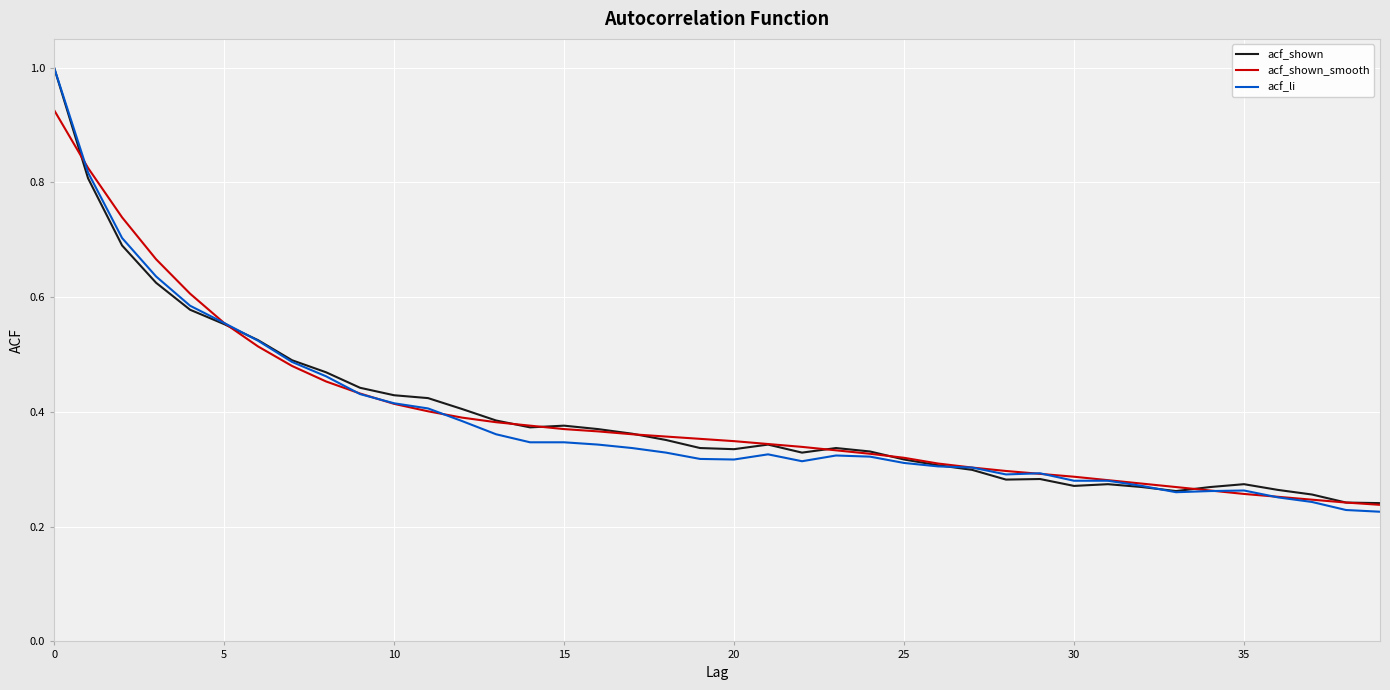

Count the number of categories in the chart.

40